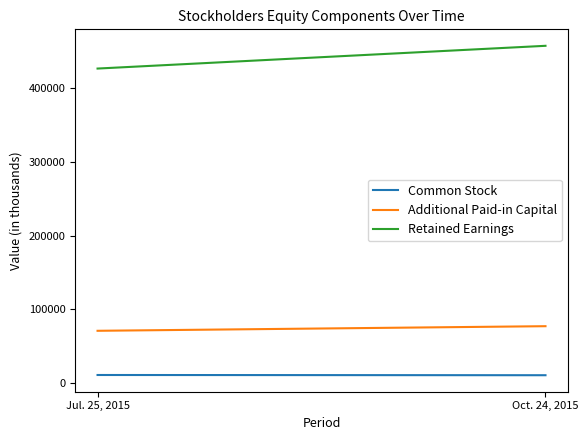

Reading left to right, transcribe all the data shown in this chart.

Common Stock: Jul. 25, 2015=11127	Oct. 24, 2015=10822
Additional Paid-in Capital: Jul. 25, 2015=71004	Oct. 24, 2015=77239
Retained Earnings: Jul. 25, 2015=426267	Oct. 24, 2015=457091